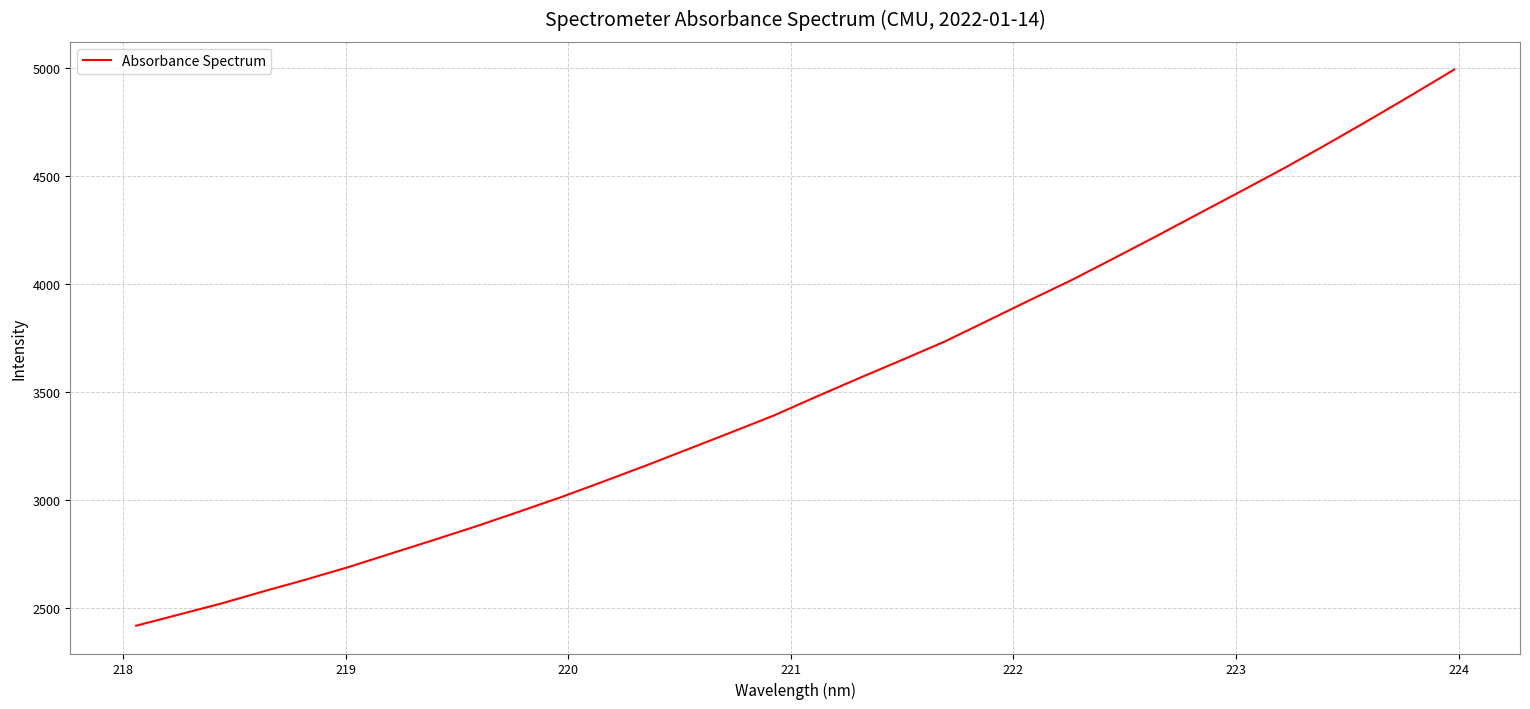

What is the smallest value displayed?

2415.8